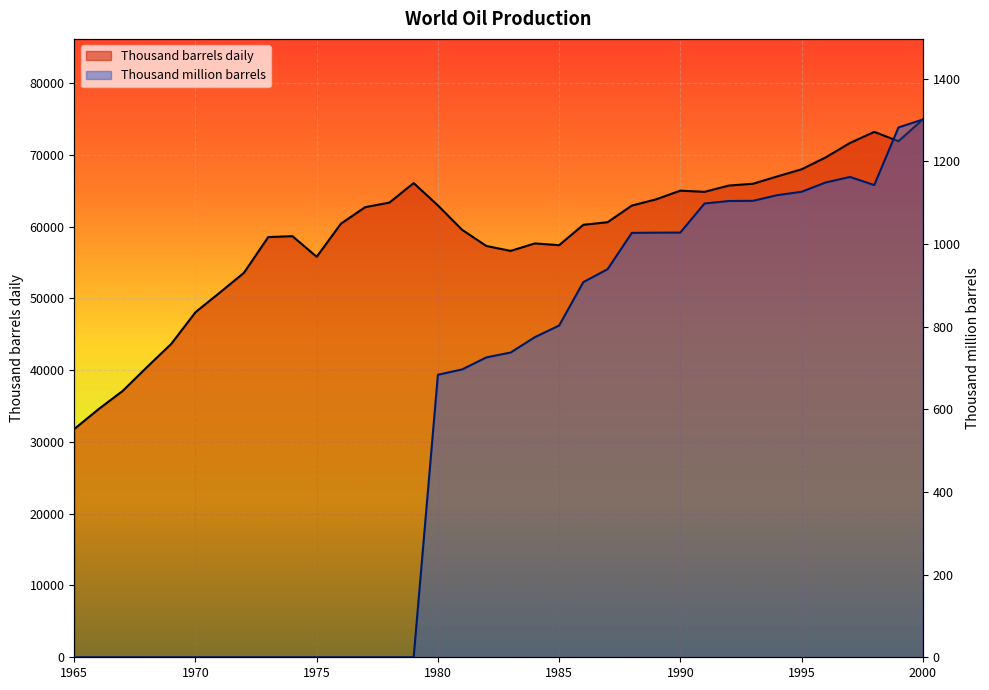

Reading left to right, extract all data points from this chart.

Thousand barrels daily: 31799.0	34563.1	37113.0	40428.8	43656.0	48072.4	50791.9	53561.7	58534.1	58661.1	55787.7	60404.8	62703.5	63339.6	66055.2	62947.1	59546.5	57295.7	56611.1	57654.1	57407.2	60246.2	60606.7	62924.2	63793.1	65001.5	64838.7	65708.8	65965.2	66986.2	67974.3	69641.9	71646.9	73191.6	71891.6	74906.8
Thousand million barrels: 0.0	0.0	0.0	0.0	0.0	0.0	0.0	0.0	0.0	0.0	0.0	0.0	0.0	0.0	0.0	683.5	696.4	725.5	737.3	774.5	802.6	907.7	938.9	1026.7	1027.3	1027.5	1097.8	1103.8	1104.3	1118.0	1126.2	1148.8	1162.1	1142.4	1281.8	1300.9